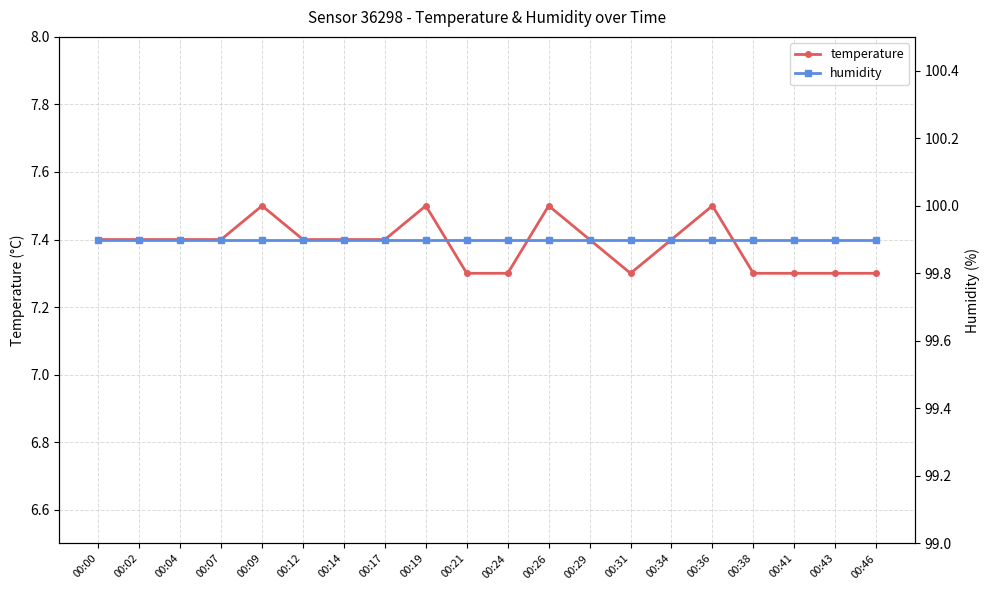

List the series in order of their peak value, lowest first.

temperature, humidity